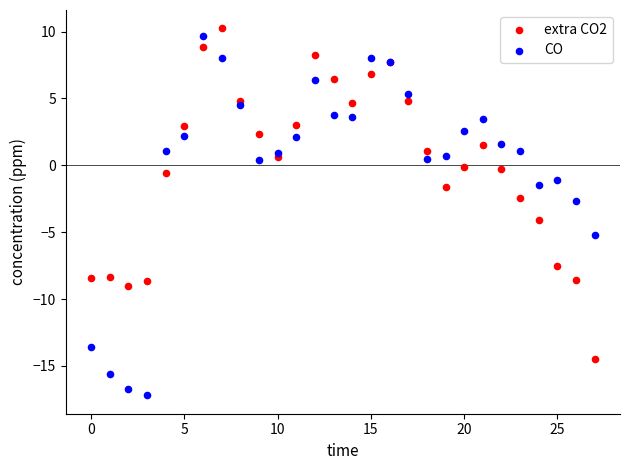

Which series reaches the minimum Y coordinate?

CO